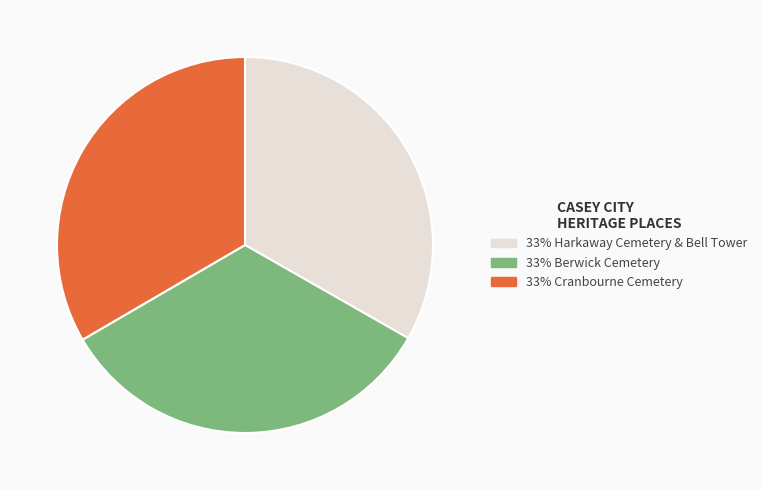

Is there a majority slice in this chart?

No